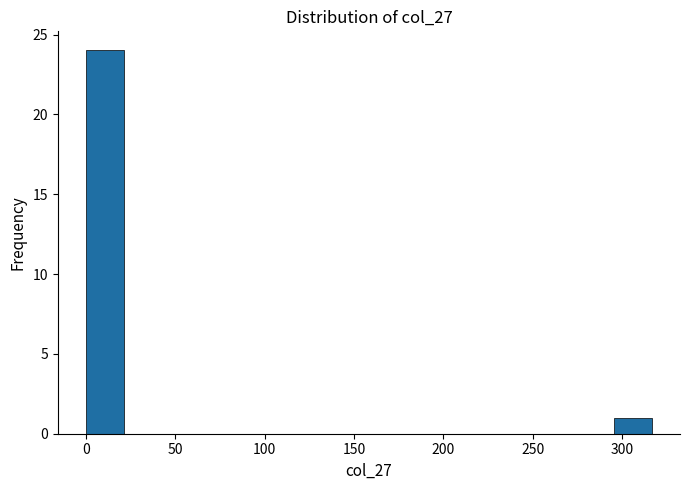

Reading left to right, list every bar in this chart as the range it spans on the x-axis followed by its height. Neither the bar edges nor the heights are printed on the chart, so give them approximately, as read against the axes.

0 to 20: 24
20 to 40: 0
40 to 65: 0
65 to 85: 0
85 to 105: 0
105 to 125: 0
125 to 150: 0
150 to 170: 0
170 to 190: 0
190 to 210: 0
210 to 230: 0
230 to 255: 0
255 to 275: 0
275 to 295: 0
295 to 315: 1